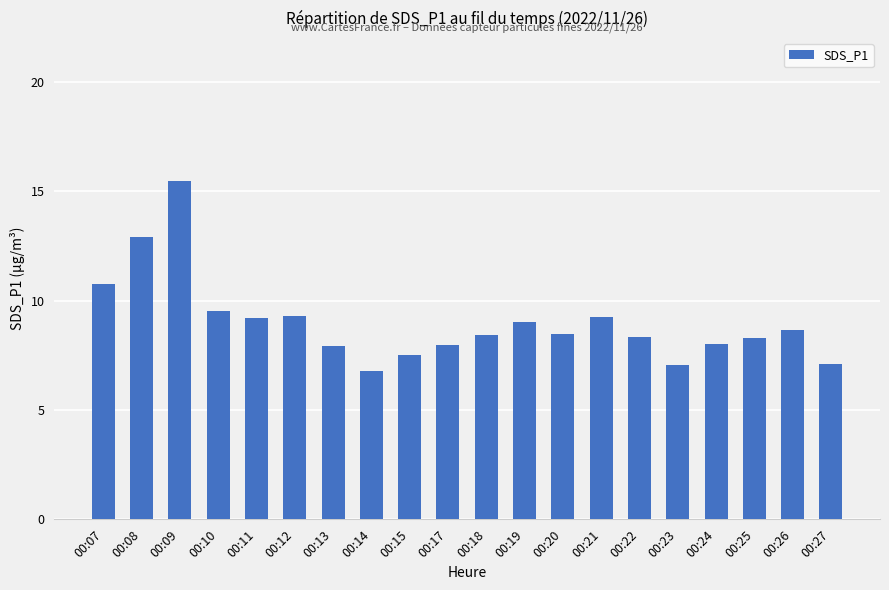

What is the difference between the values at 00:15 and 00:27?

0.4